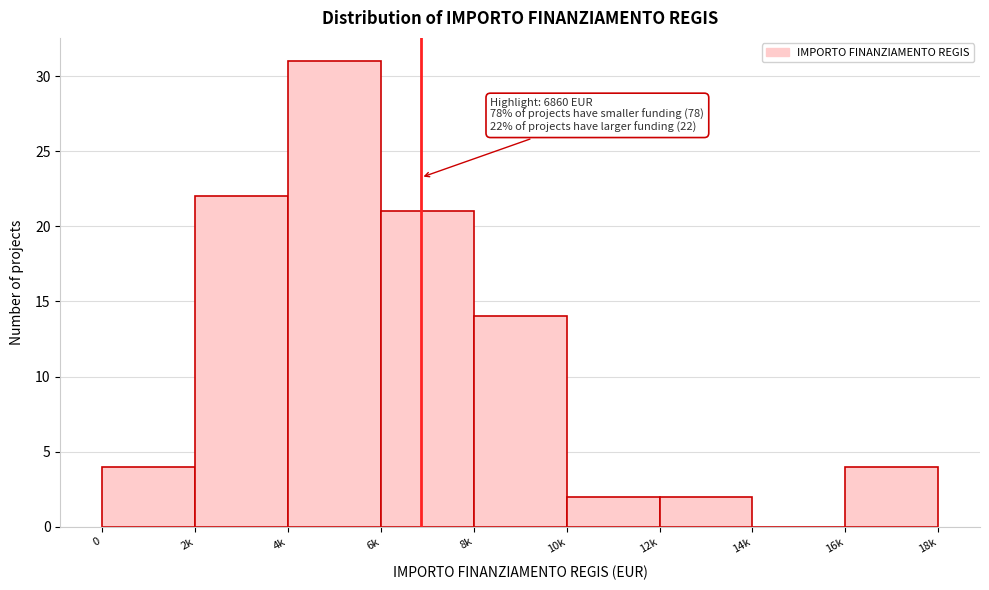

Reading left to right, what are all the values shown in this chart?

0=4	2k=22	4k=31	6k=21	8k=14	10k=2	12k=2	14k=0	16k=4